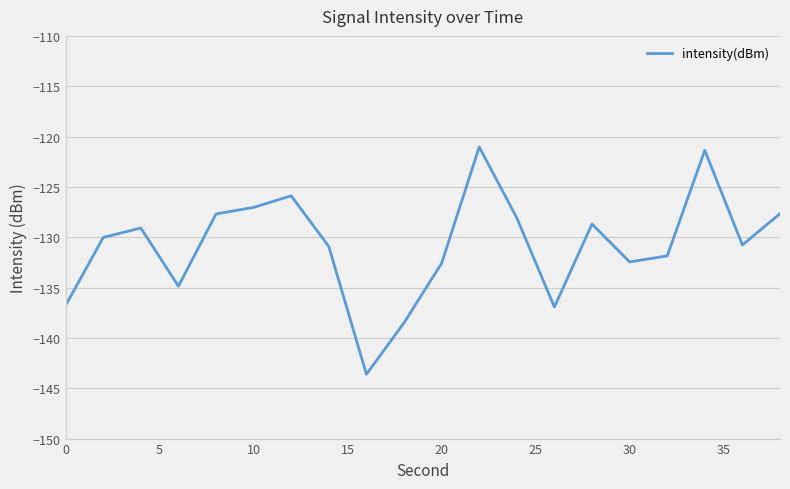

What is the minimum value shown in the chart?

-143.6